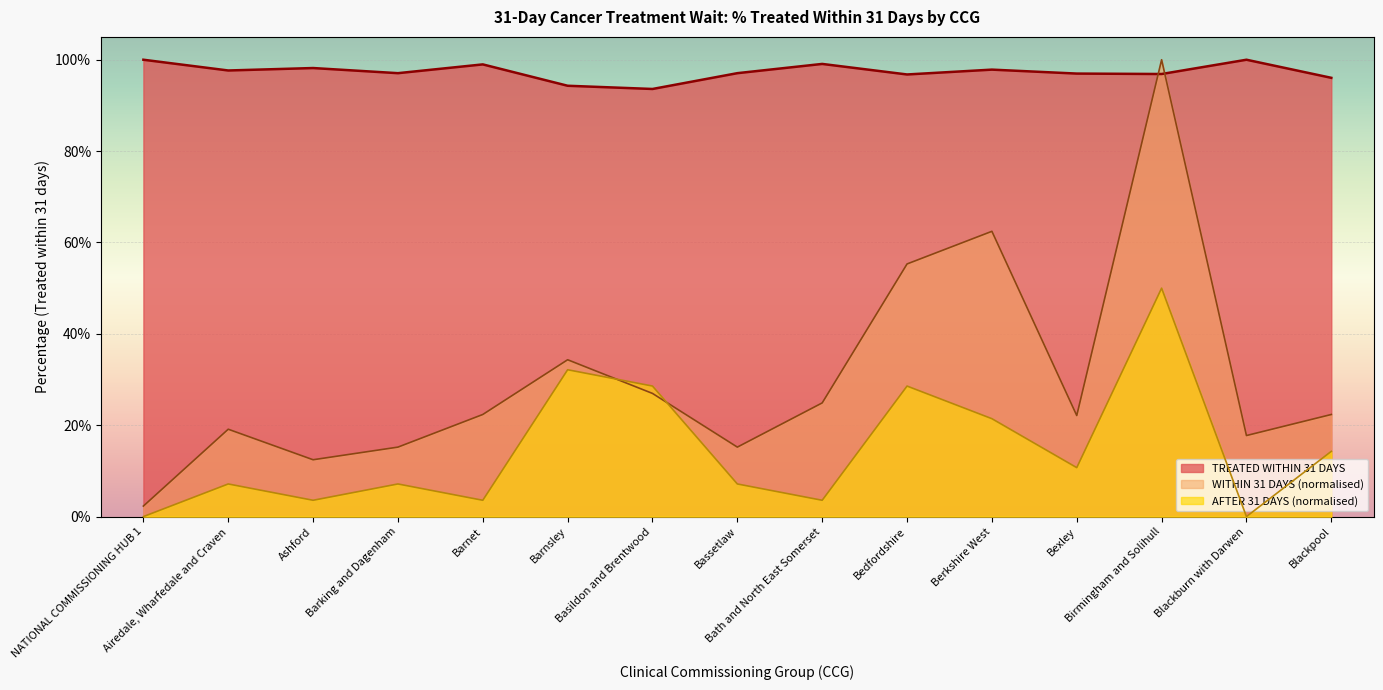

What are all the series names shown in the legend?

TREATED WITHIN 31 DAYS, WITHIN 31 DAYS (normalised), AFTER 31 DAYS (normalised)